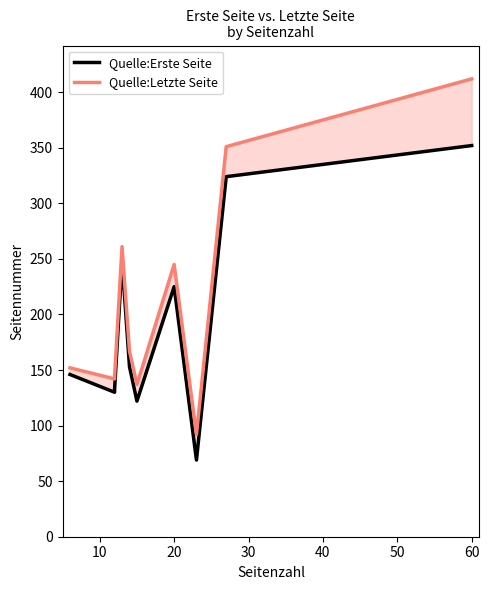

Rank the series by their average value, from lowest to highest.

Quelle:Erste Seite, Quelle:Letzte Seite